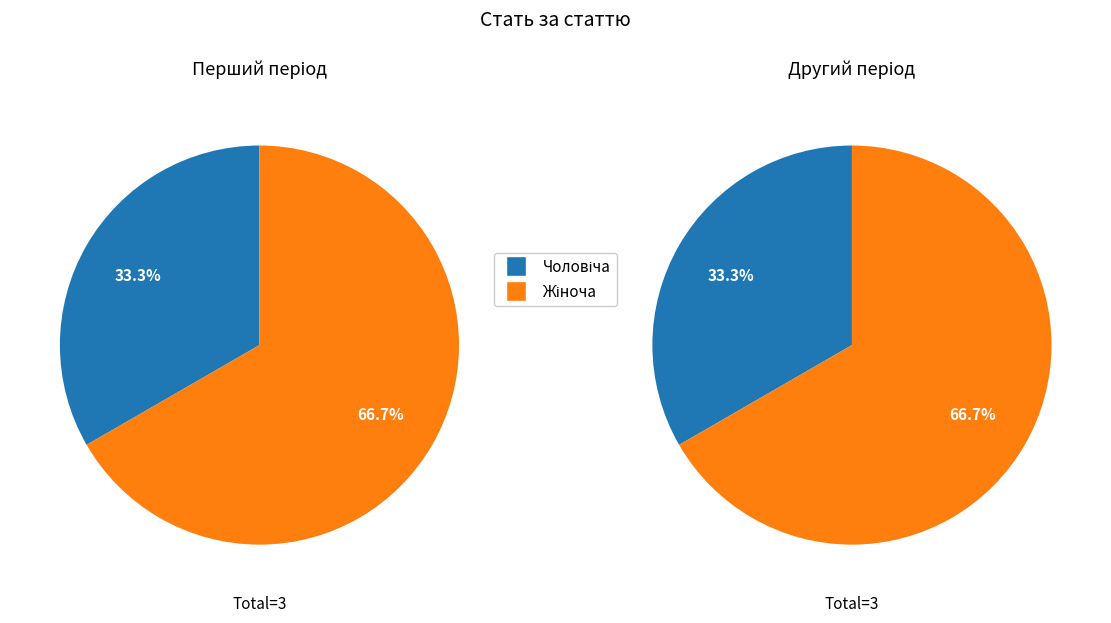

What percentage is the Жіноча slice, to the nearest percent?

67%